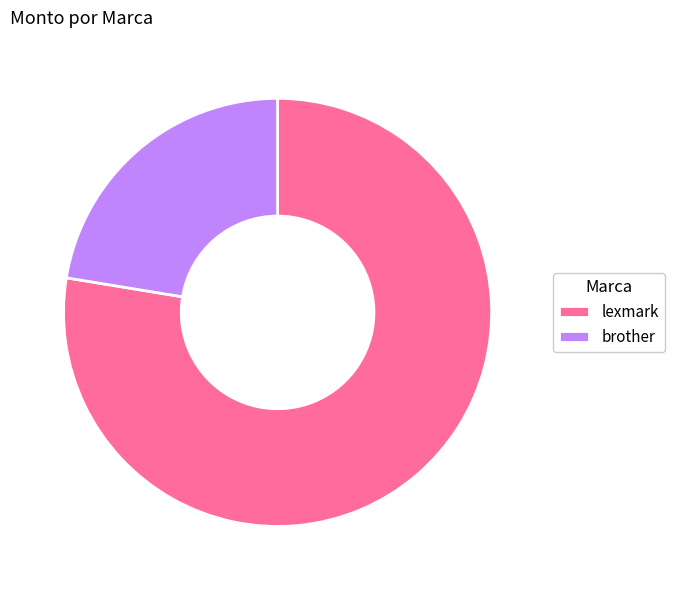

Rank the categories by value from highest to lowest.

lexmark, brother